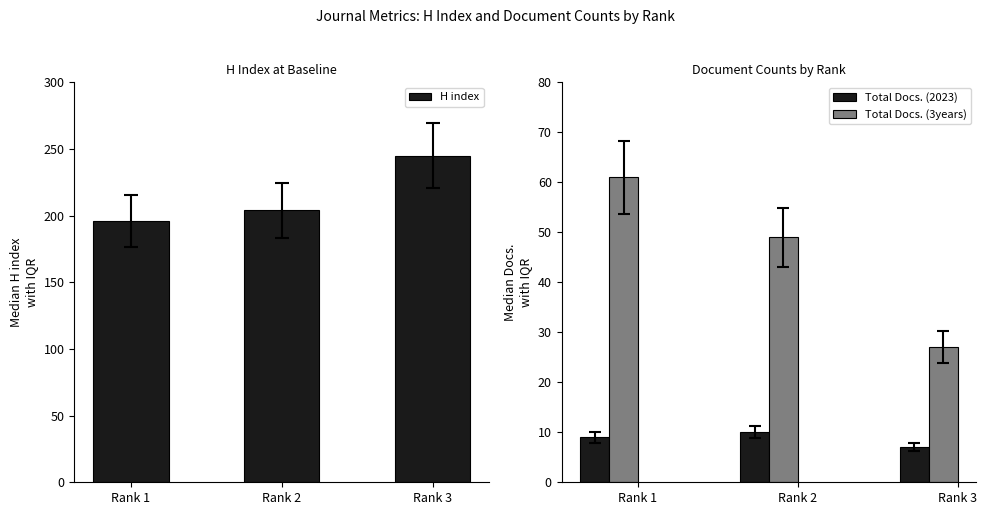

What is the value of the Total Docs. (2023) bar at the 3rd from the left?

7